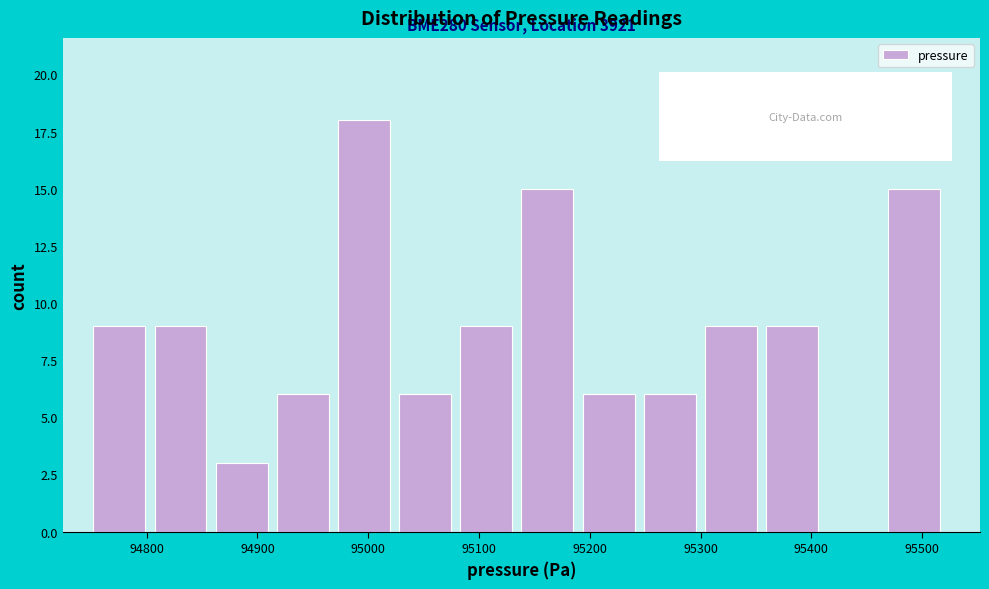

Over which range of the x-axis is the bar tallest?

94970 to 95030